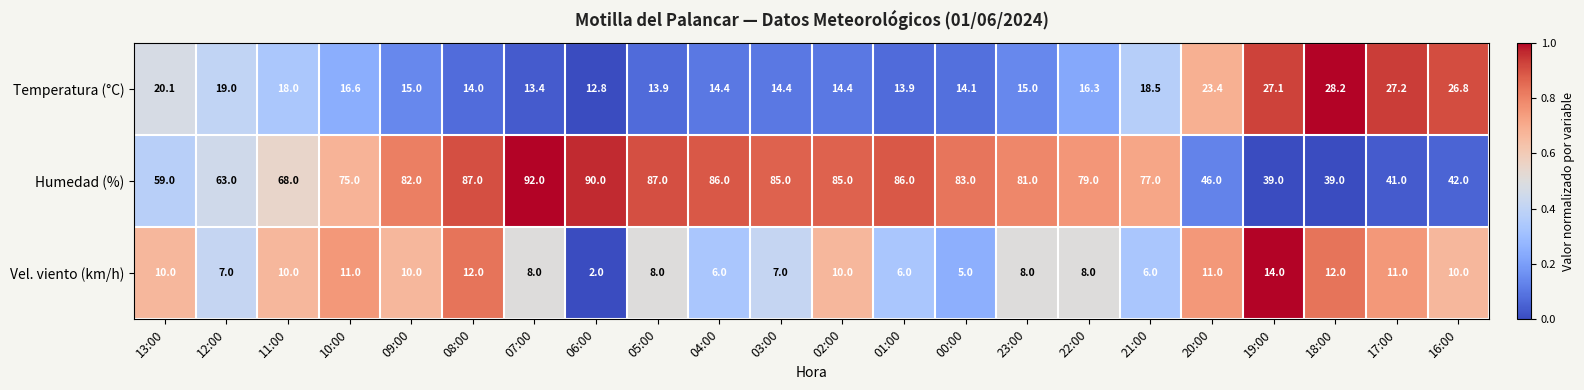

Between 08:00 and 19:00, which series saw the biggest shift?

Humedad (%)